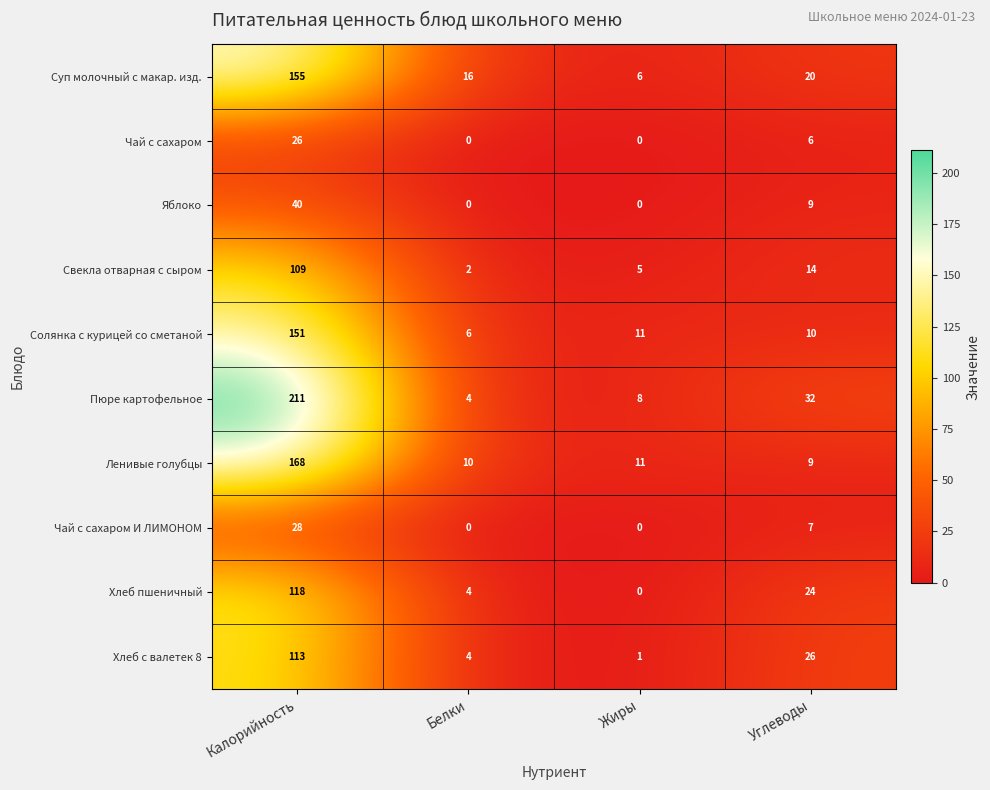

Between Калорийность and Углеводы, which series saw the biggest shift?

Пюре картофельное